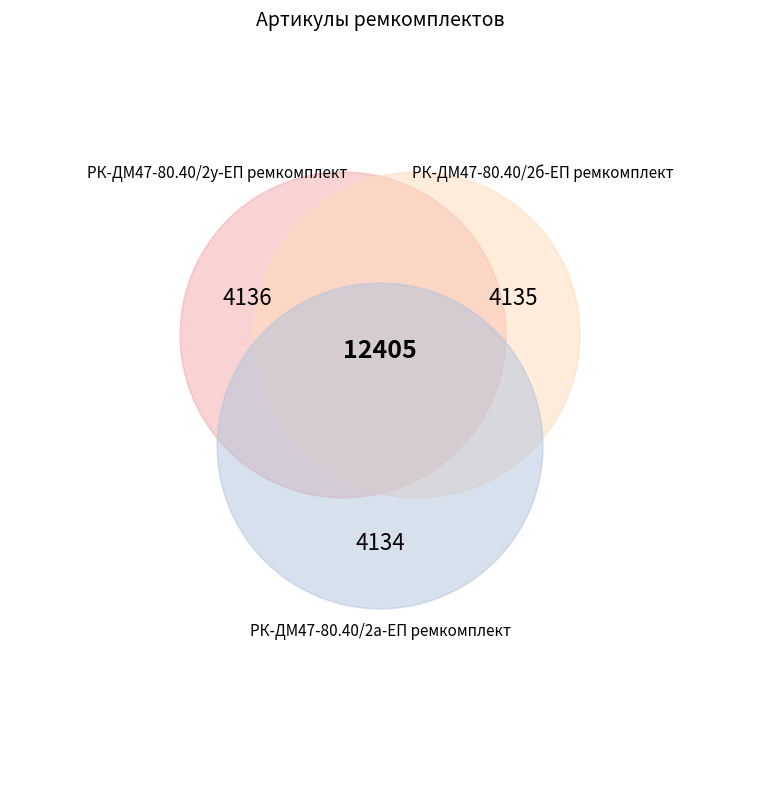

How many slices are in this pie chart?

3